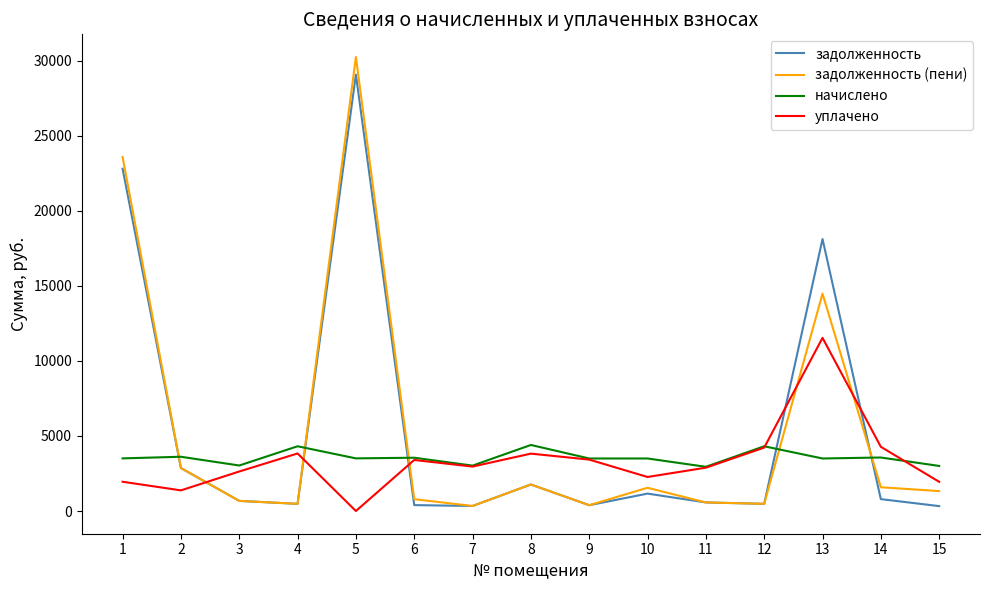

At which category is the sum across all series the highest?

5